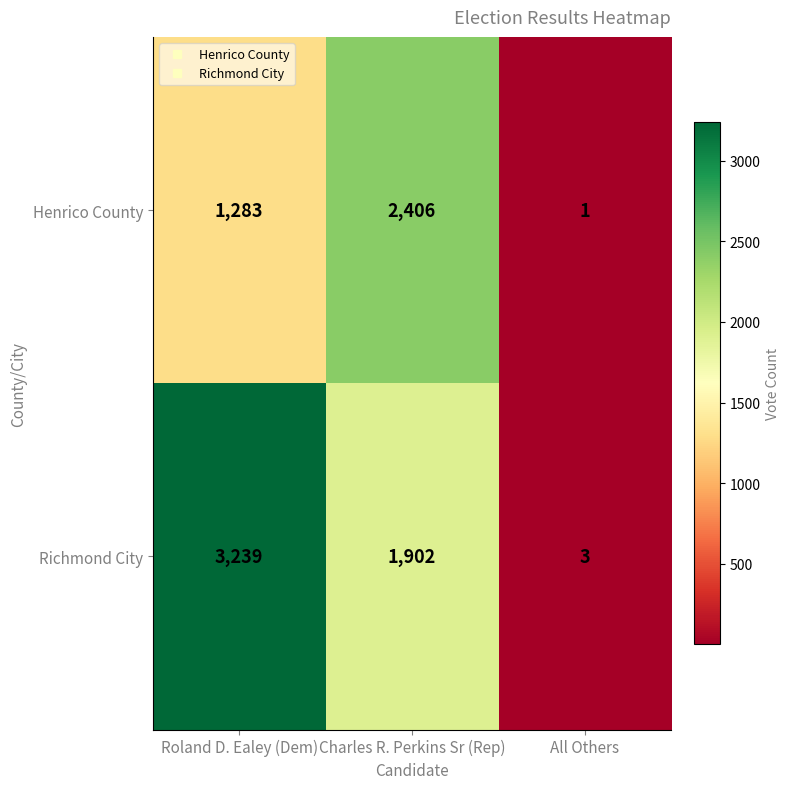

What is the sum of the Richmond City values at Charles R. Perkins Sr (Rep) and Roland D. Ealey (Dem)?

5141